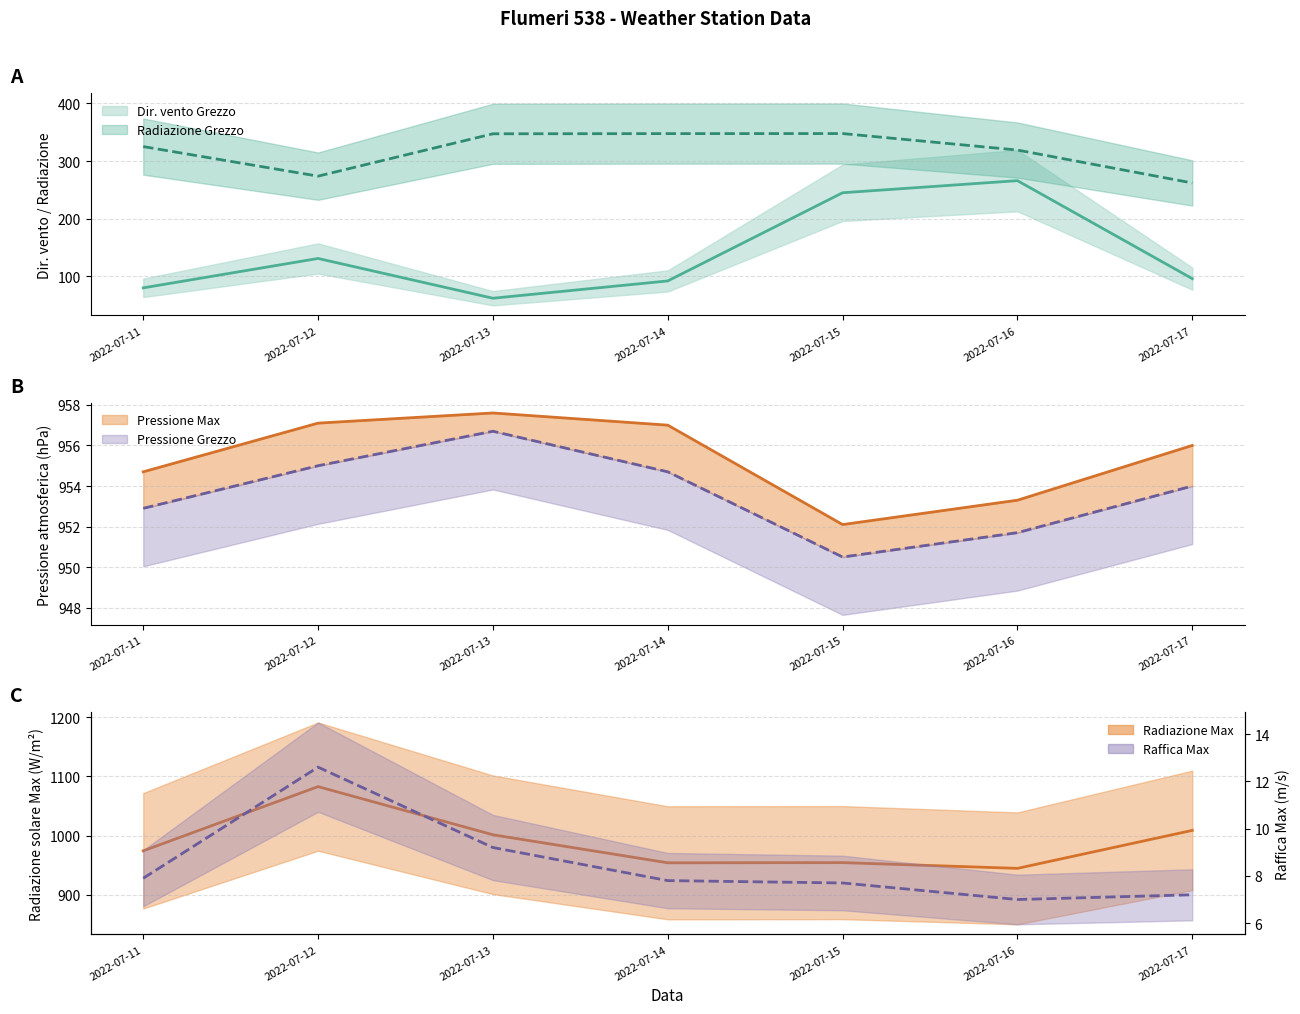

Rank the categories by Radiazione Max value from lowest to highest.

2022-07-16, 2022-07-14, 2022-07-15, 2022-07-11, 2022-07-13, 2022-07-17, 2022-07-12